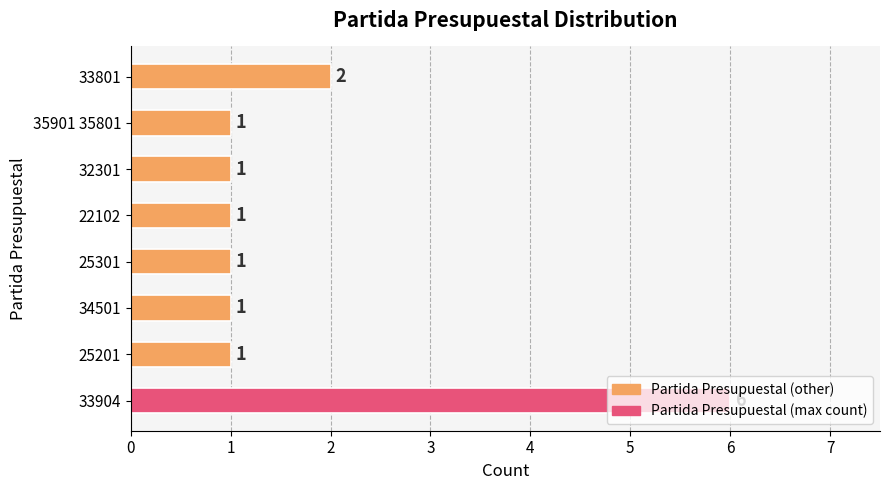

At which label is the value closest to 3?

33801